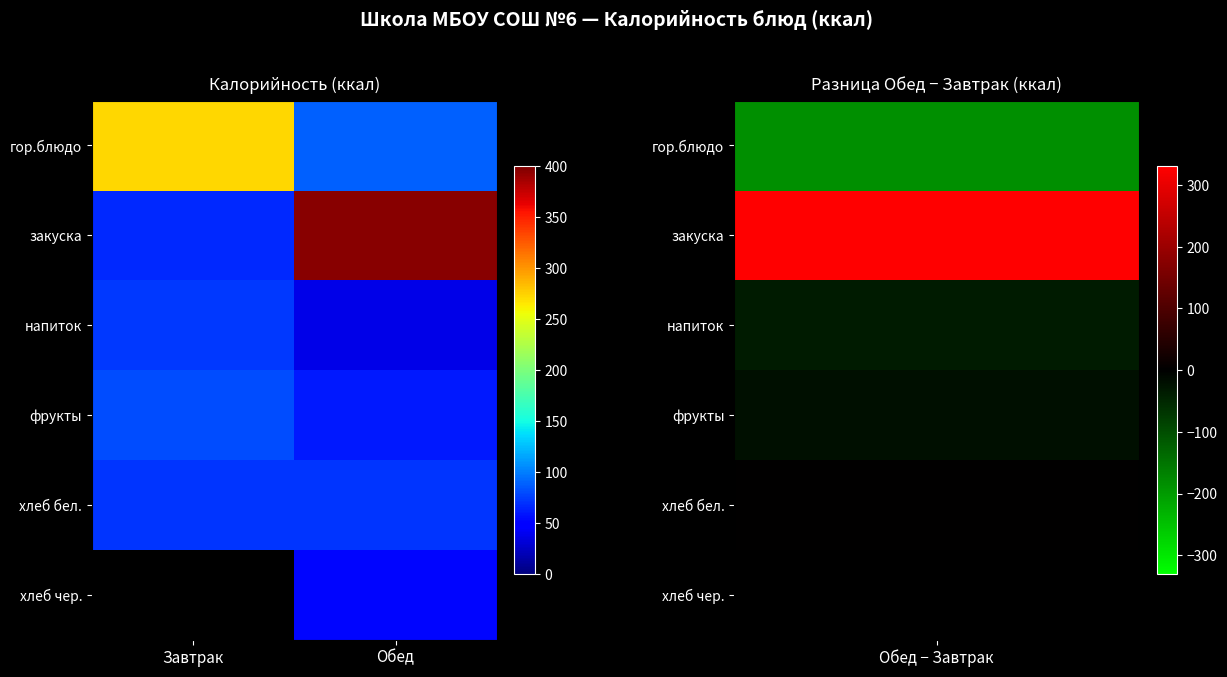

Which category has the highest value across all series?

Обед